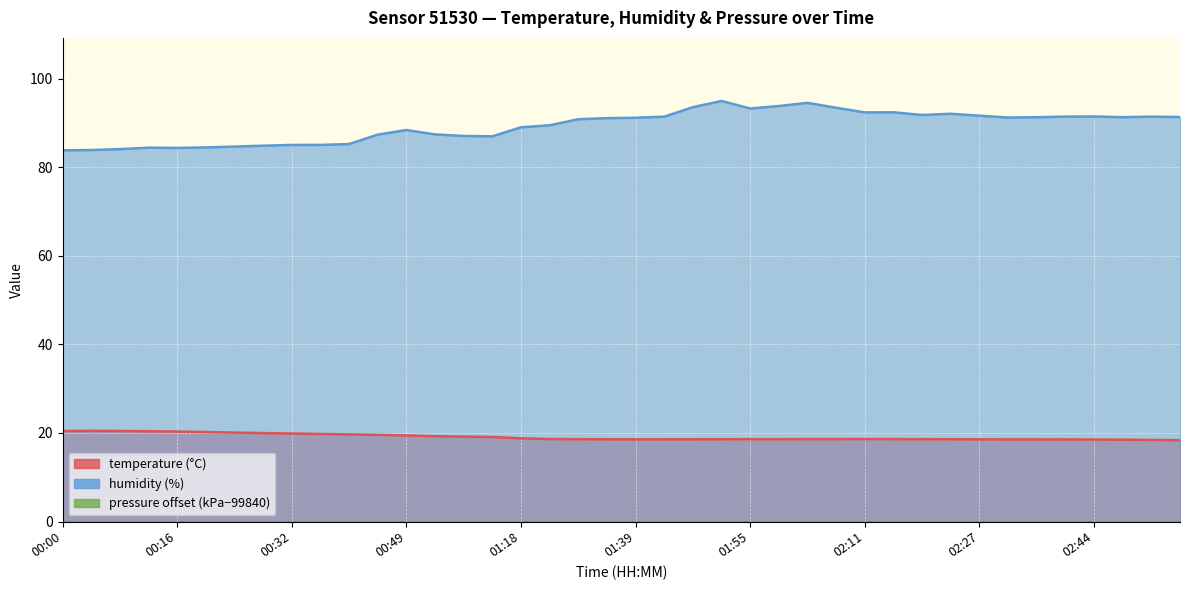

How many lines are shown in the chart?

3